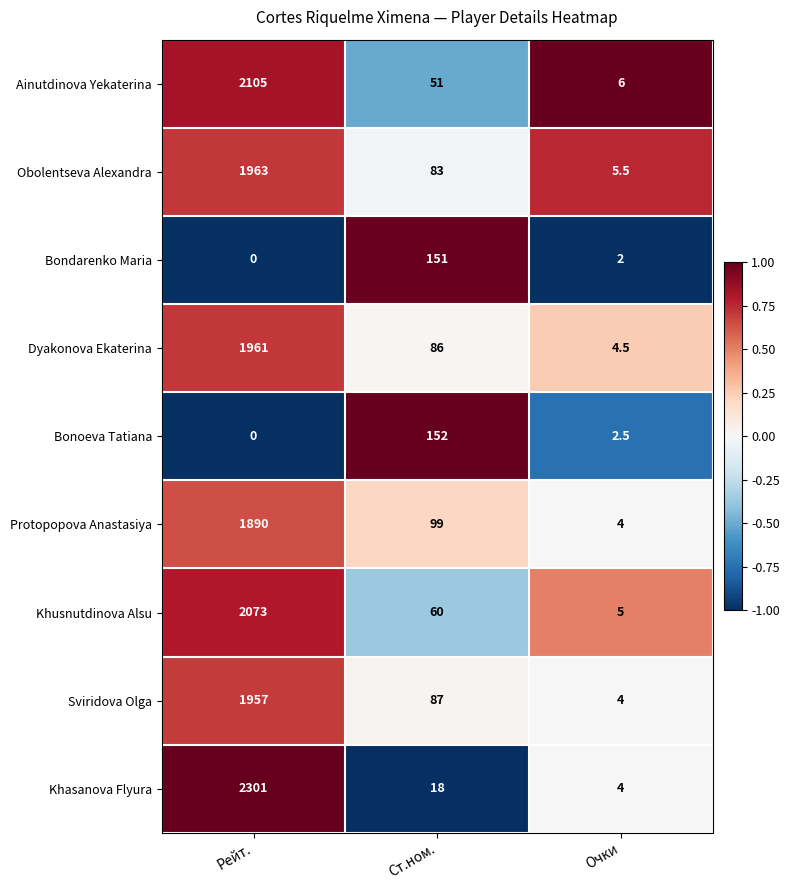

Reading left to right, what are all the values shown in this chart?

Ainutdinova Yekaterina: Рейт.=2105.0	Ст.ном.=51.0	Очки=6.0
Obolentseva Alexandra: Рейт.=1963.0	Ст.ном.=83.0	Очки=5.5
Bondarenko Maria: Рейт.=0.0	Ст.ном.=151.0	Очки=2.0
Dyakonova Ekaterina: Рейт.=1961.0	Ст.ном.=86.0	Очки=4.5
Bonoeva Tatiana: Рейт.=0.0	Ст.ном.=152.0	Очки=2.5
Protopopova Anastasiya: Рейт.=1890.0	Ст.ном.=99.0	Очки=4.0
Khusnutdinova Alsu: Рейт.=2073.0	Ст.ном.=60.0	Очки=5.0
Sviridova Olga: Рейт.=1957.0	Ст.ном.=87.0	Очки=4.0
Khasanova Flyura: Рейт.=2301.0	Ст.ном.=18.0	Очки=4.0